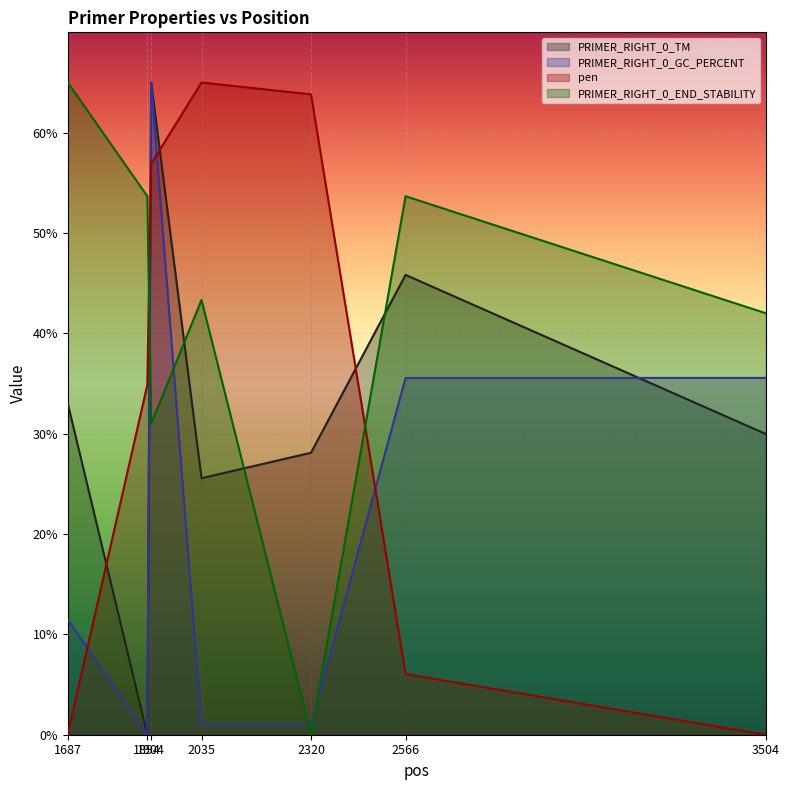

How many lines are shown in the chart?

4